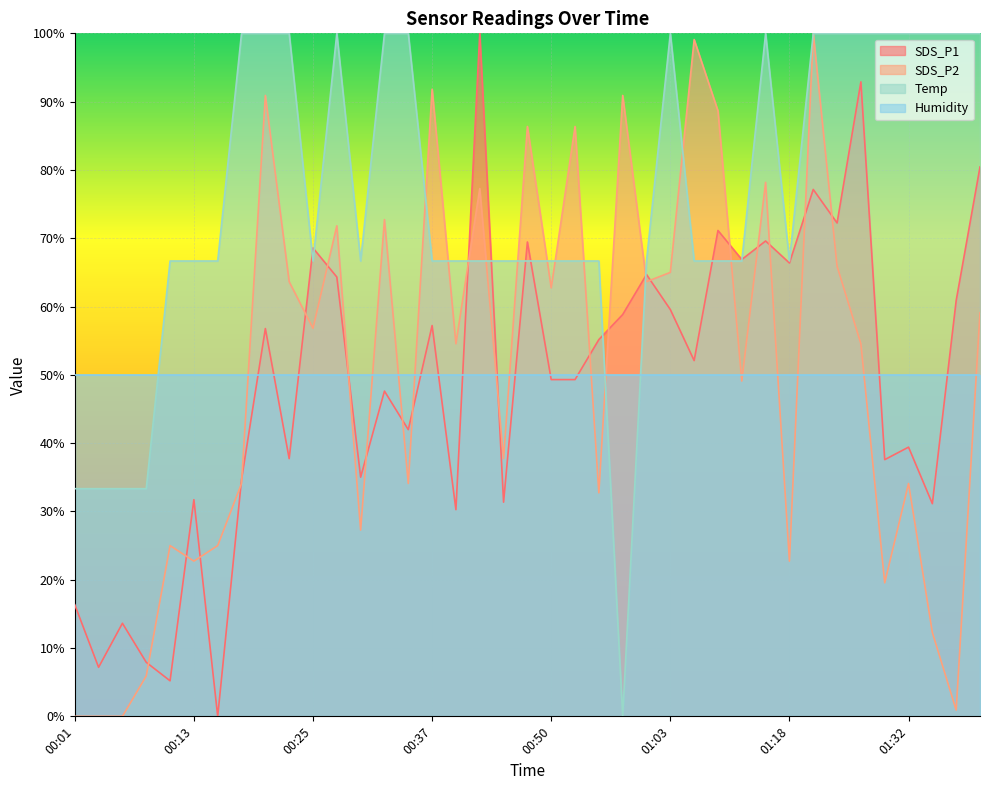

What are all the series names shown in the legend?

SDS_P1, SDS_P2, Temp, Humidity